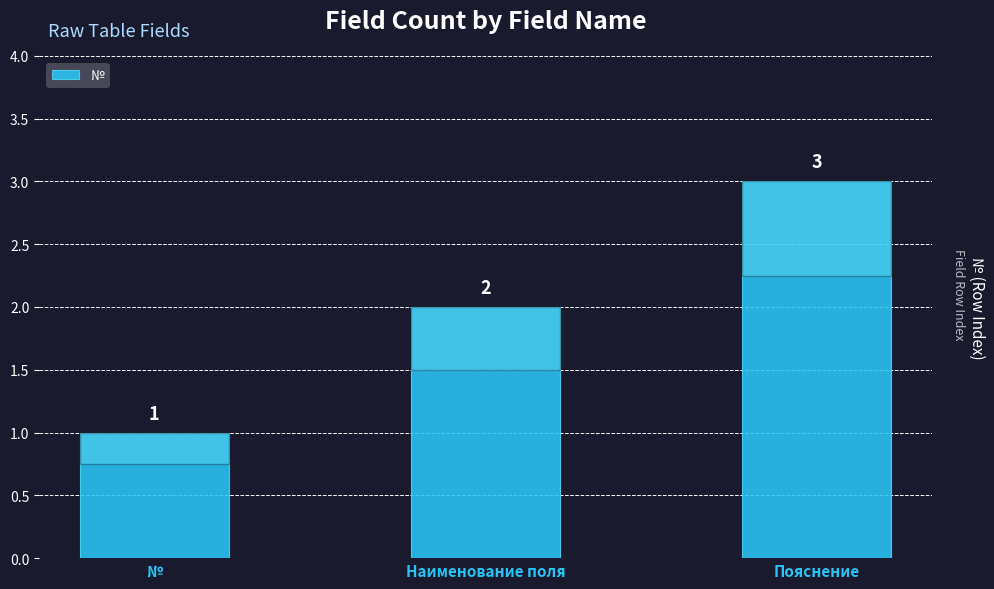

What is the label of the 1st bar from the left?

№